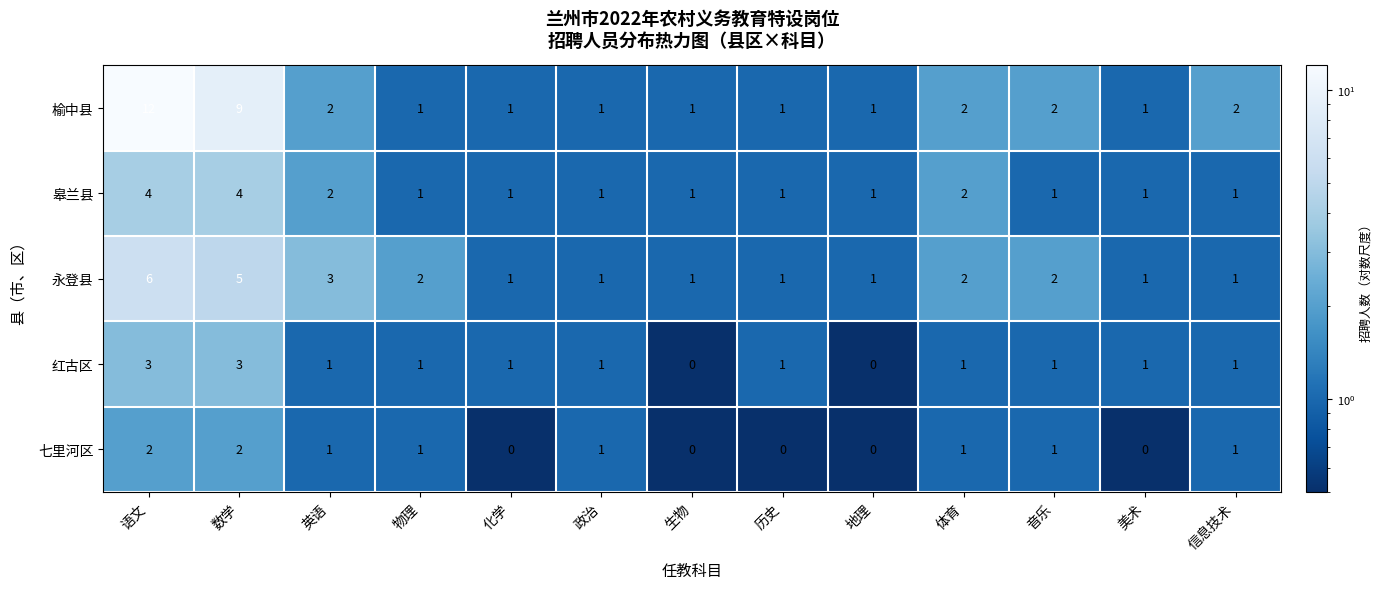

True or false: 红古区 has a value of 4 at 语文.

False